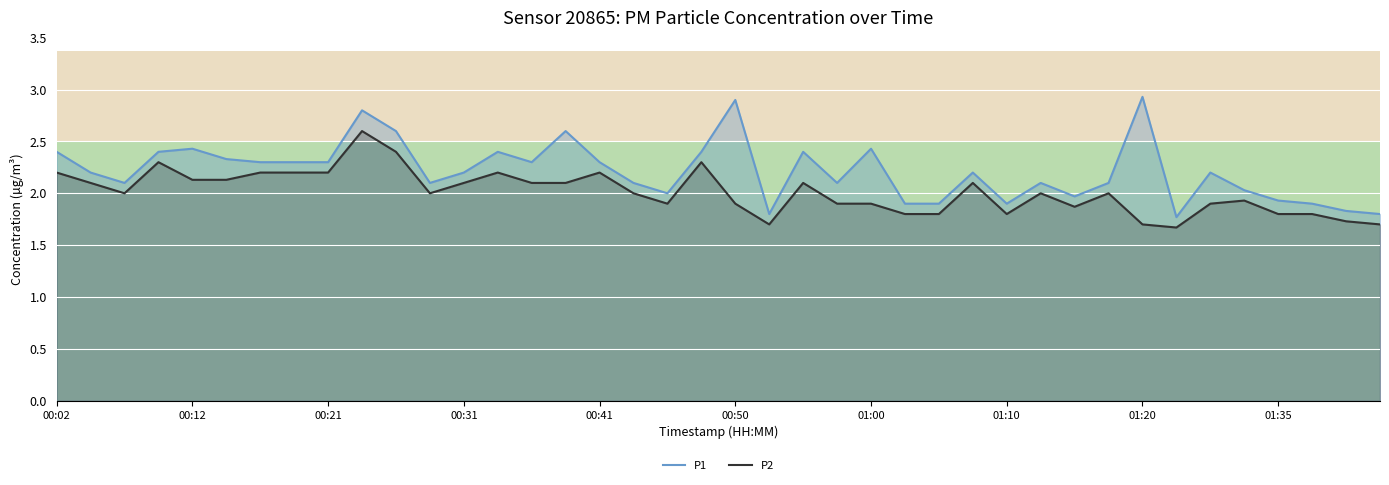

What is the spread (max minus min) of values at 37?

0.1